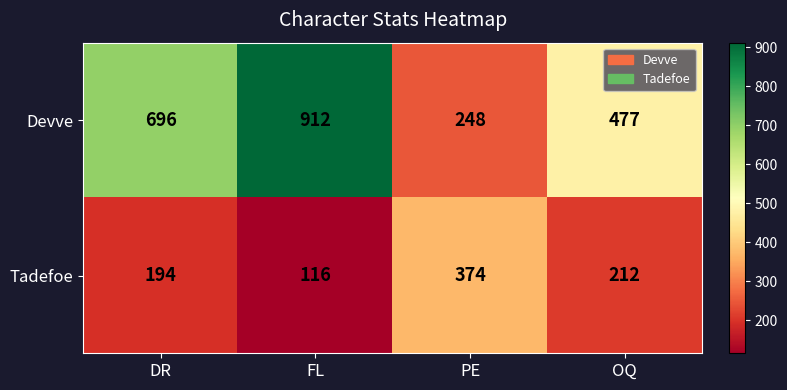

What is the difference between the second highest and second lowest values in the Devve series?

219